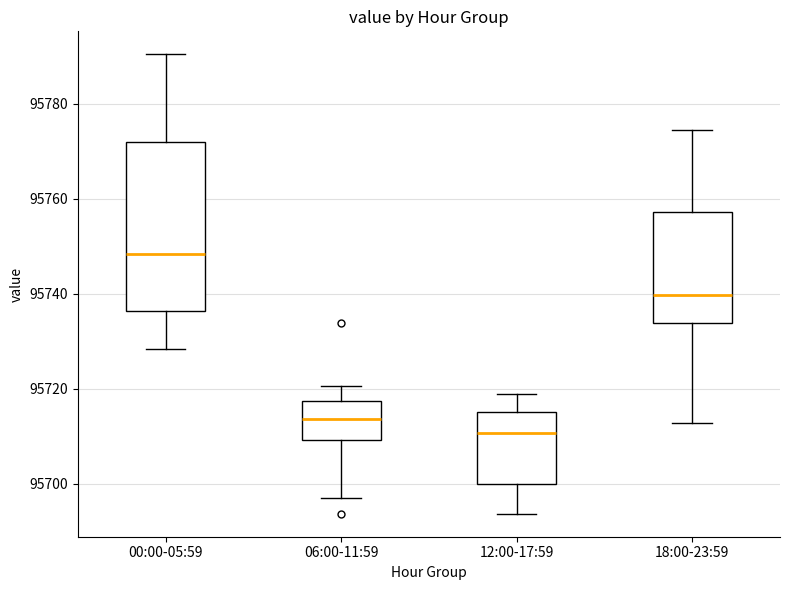

Comparing the boxes themselves (not the whiskers), which one is the tallest?

00:00-05:59